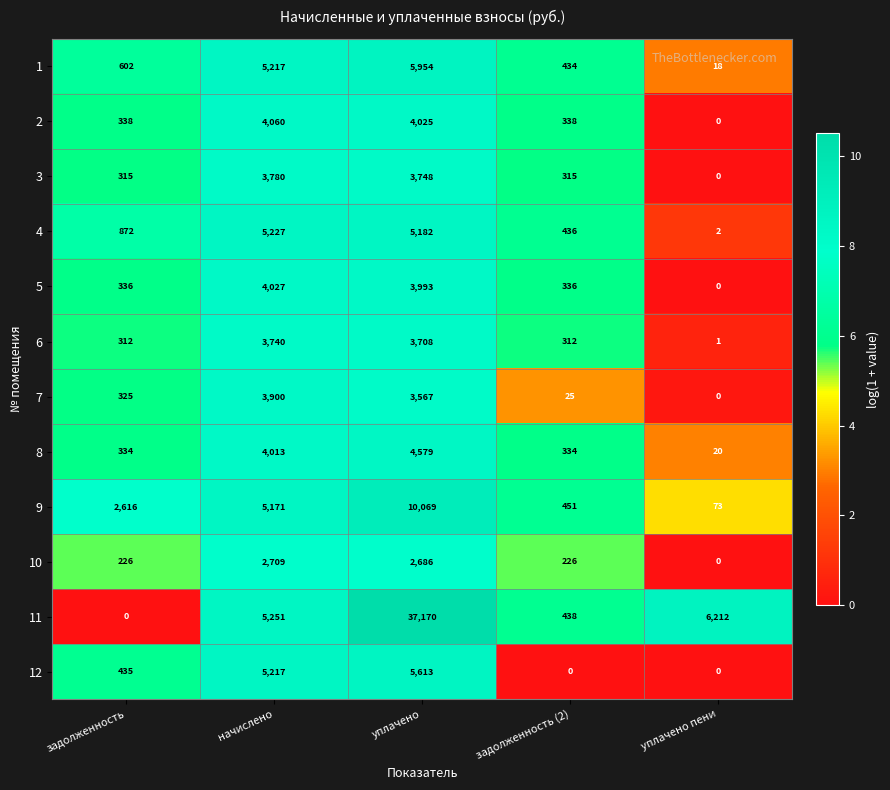

Count the number of data series in this chart.

12